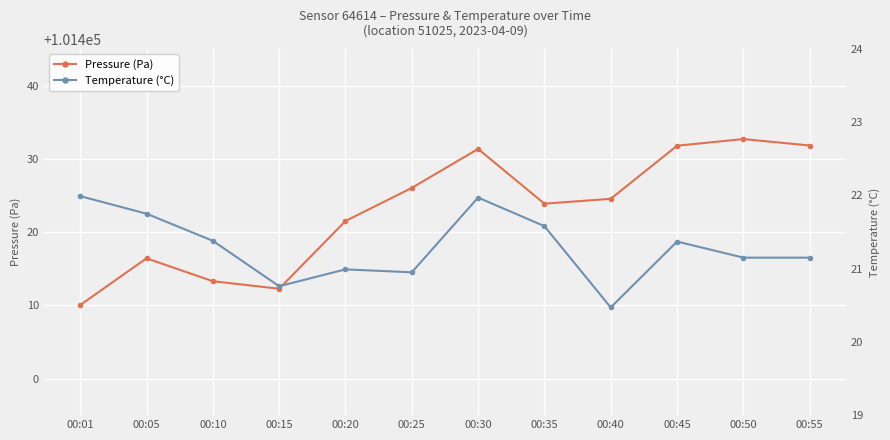

Is the value of Pressure (Pa) at 00:10 greater than the value of Temperature (°C) at 00:01?

Yes